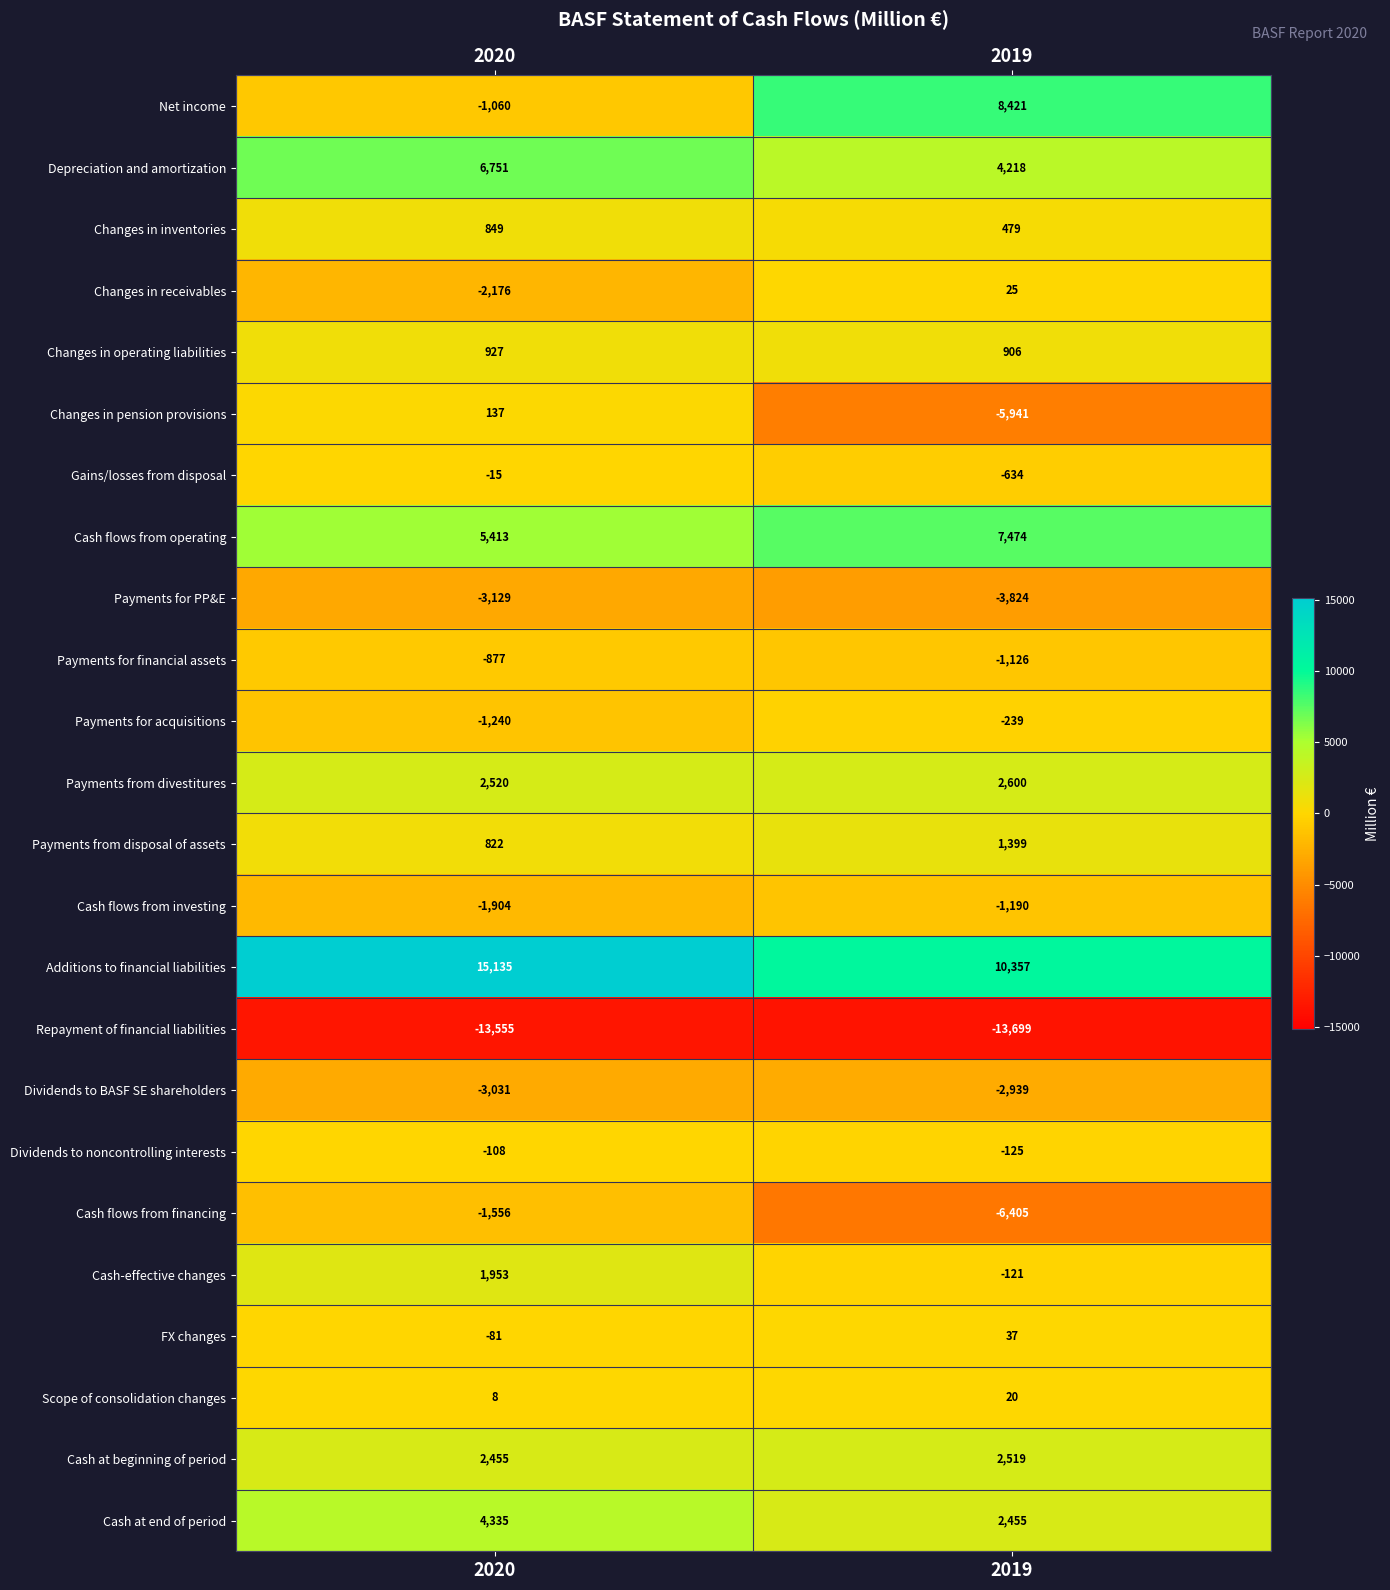

What is the difference between the highest and lowest values at 2020?

28690